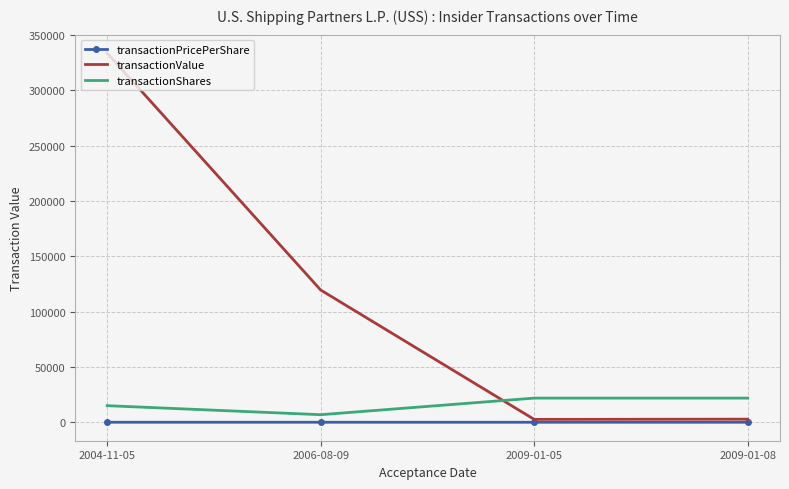

Where is the first local minimum for transactionValue?

2009-01-05